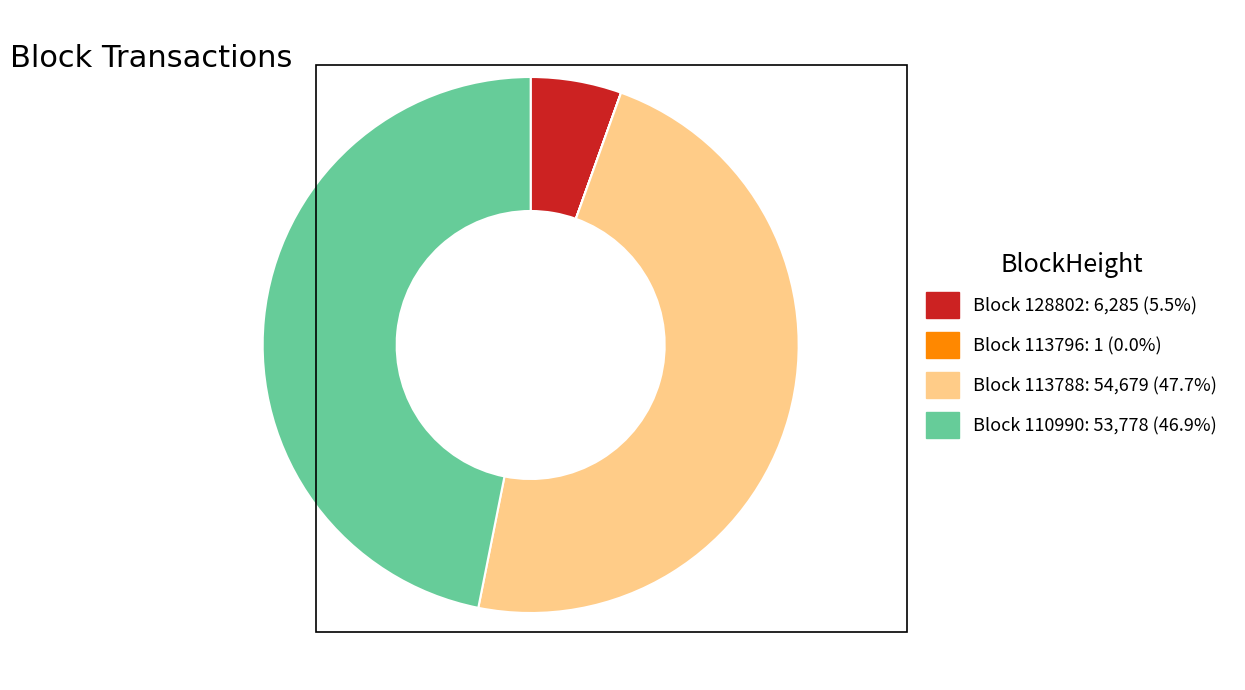

Is there any slice that represents more than half of the pie?

No